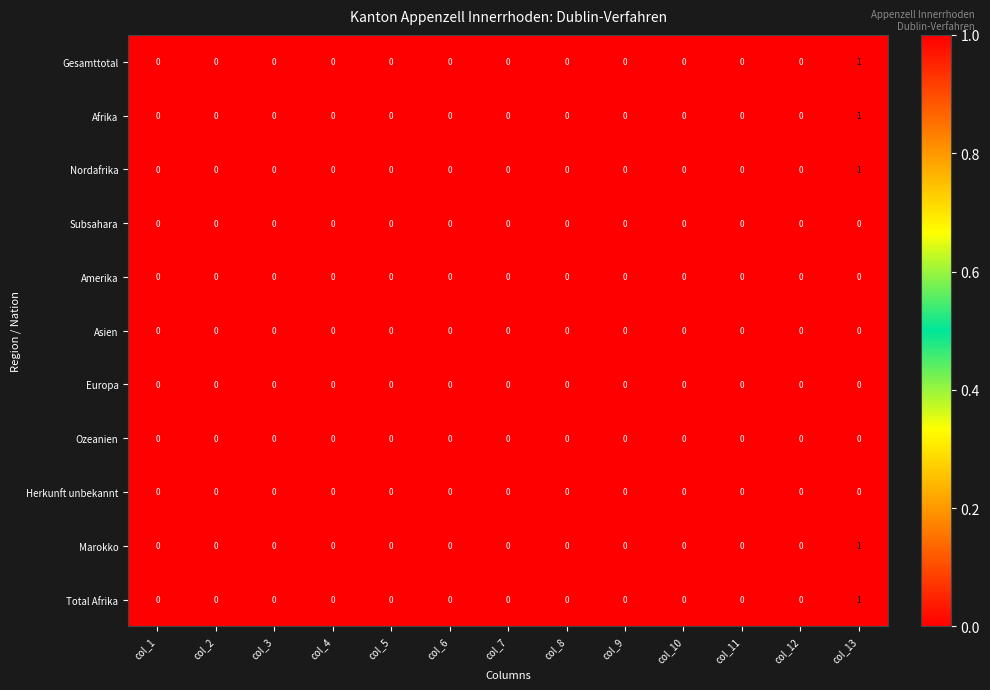

Which category has the highest value across all series?

col_13